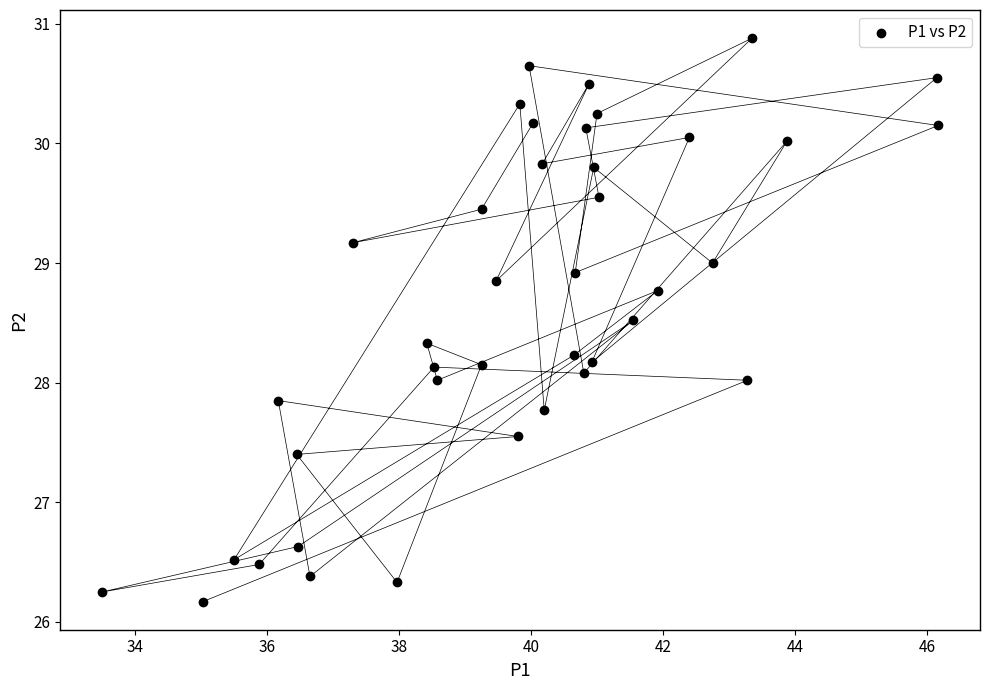

What is the range of X values (max minus min)?

12.7